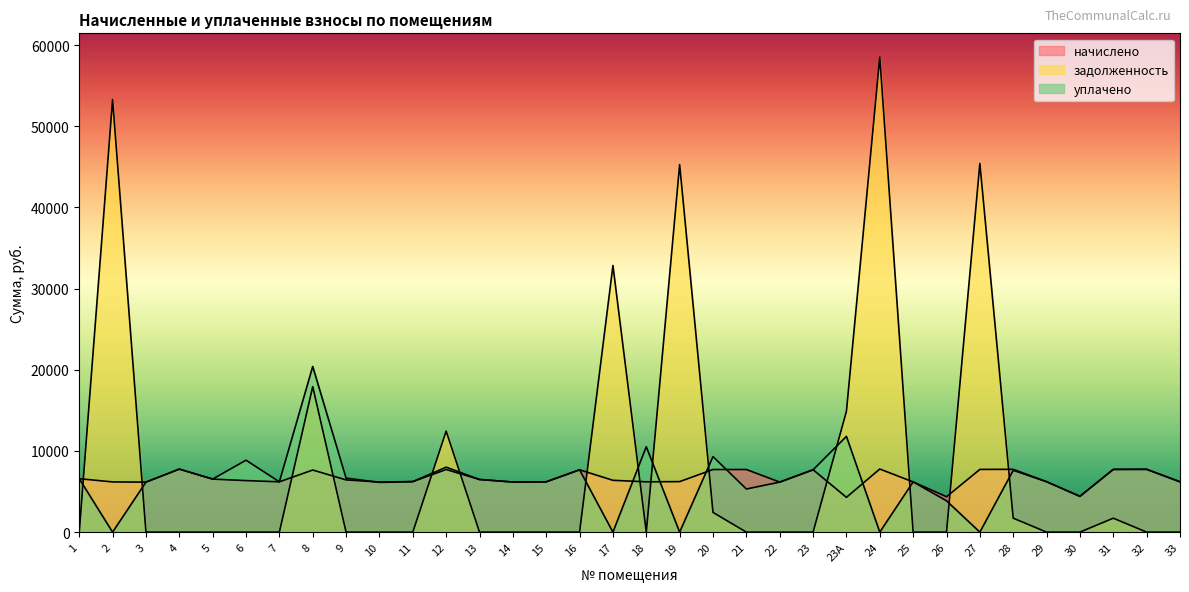

Is it true that начислено equals 6185.2 at 2?

True